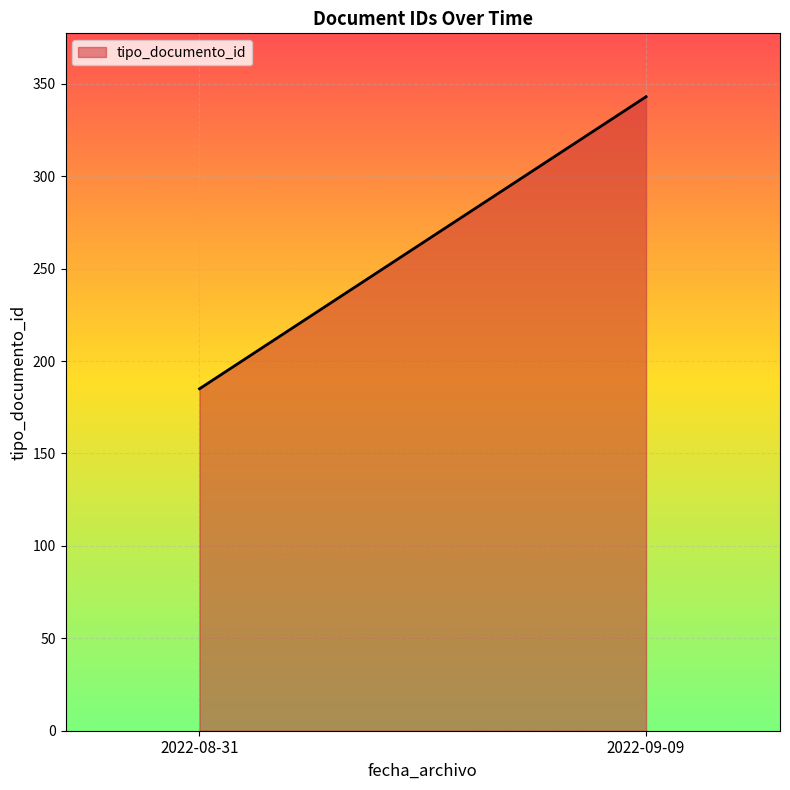

Which label corresponds to the smallest value in the chart?

2022-08-31